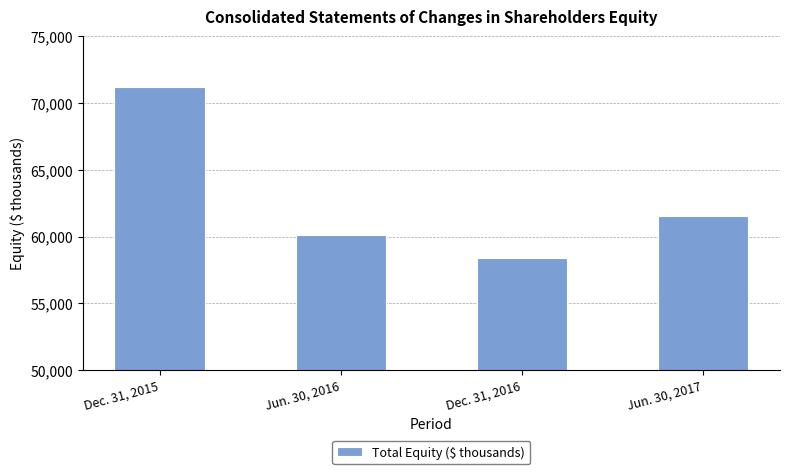

Does the chart contain stacked bars?

No